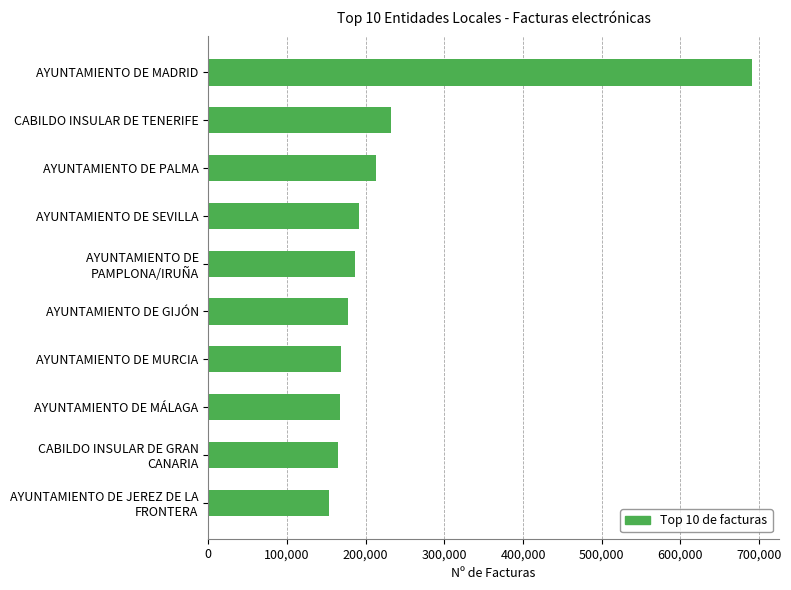

Approximately how many times larger is the value at AYUNTAMIENTO DE GIJÓN compared to AYUNTAMIENTO DE MÁLAGA?

1.1